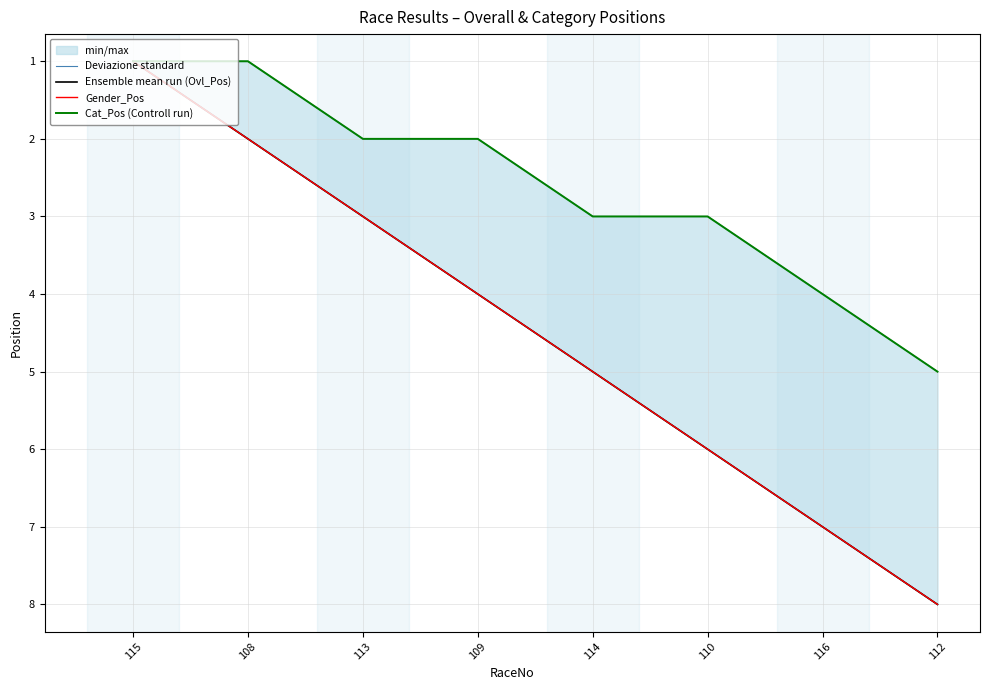

Reading right to left, what are all the values shown in this chart?

Deviazione standard: 5	4	3	3	2	2	1	1
Ensemble mean run (Ovl_Pos): 8	7	6	5	4	3	2	1
Gender_Pos: 8	7	6	5	4	3	2	1
Cat_Pos (Controll run): 5	4	3	3	2	2	1	1